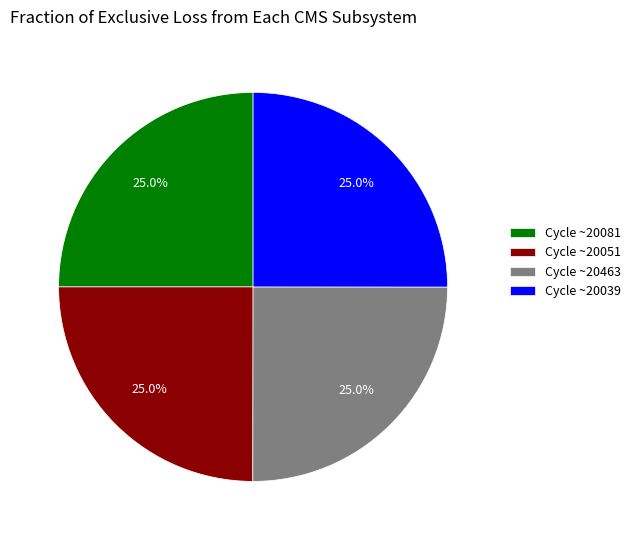

Approximately how many times larger is the value at Cycle ~20463 compared to Cycle ~20051?

1.0